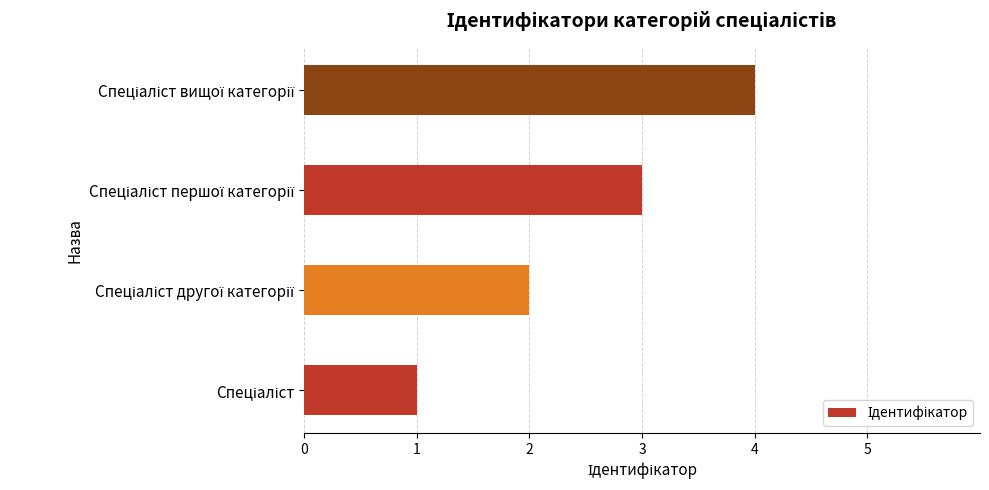

Count the number of categories in the chart.

4